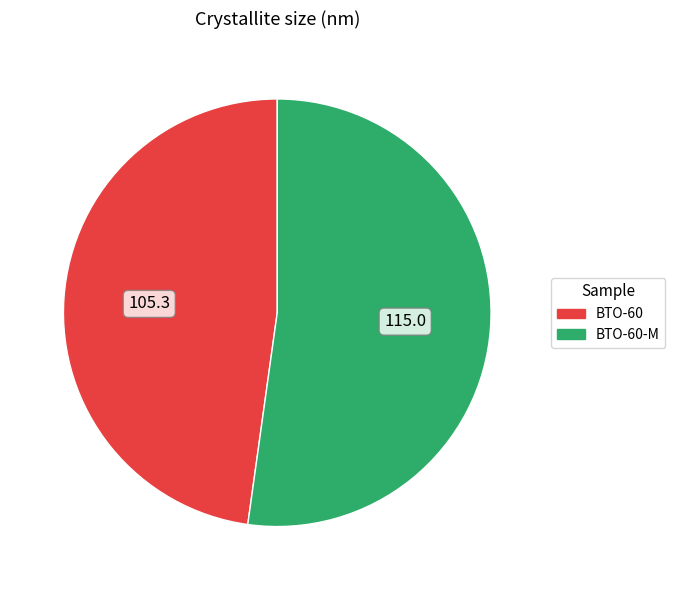

Is there any slice that represents more than half of the pie?

Yes